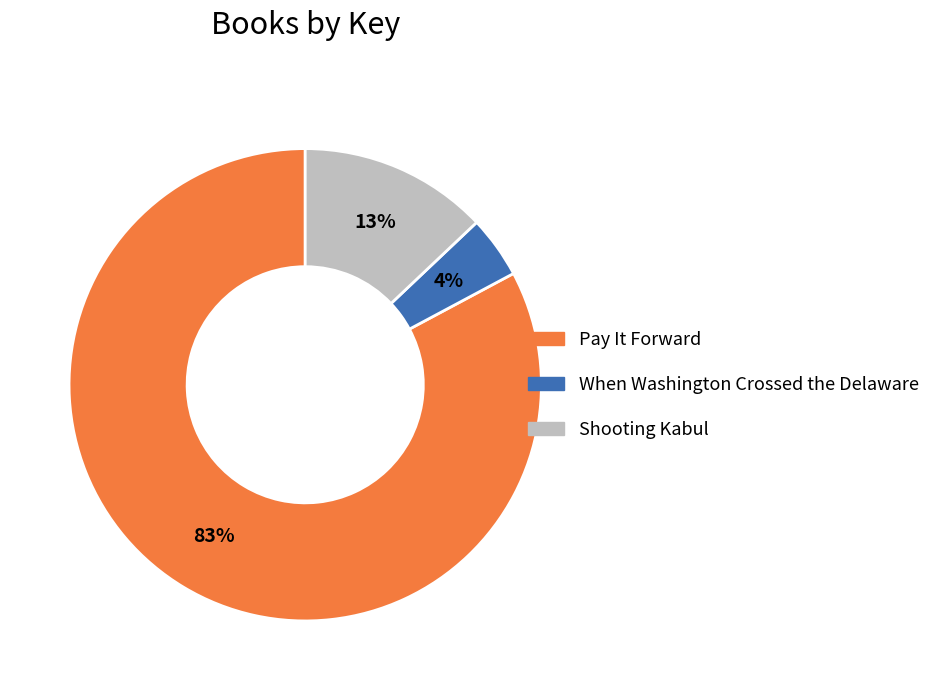

To the nearest percent, what is the combined percentage of Shooting Kabul and When Washington Crossed the Delaware?

17%